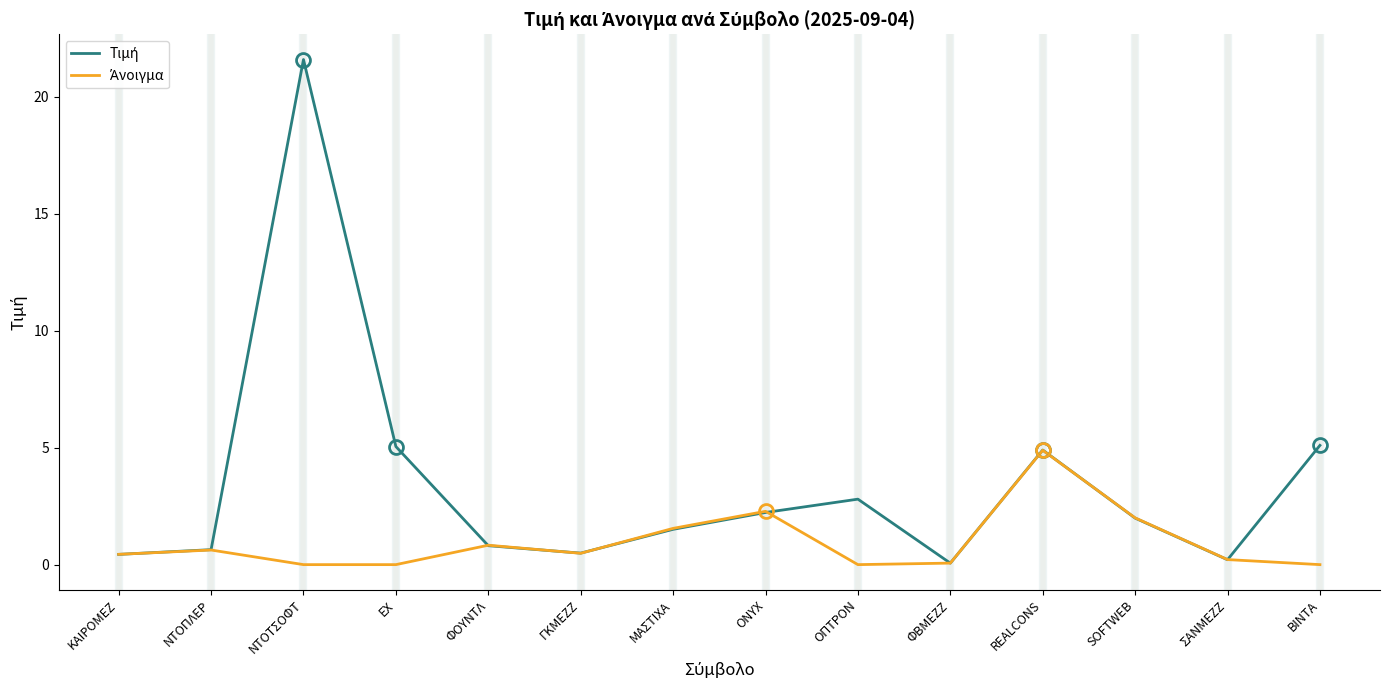

Which category has the highest value across all series?

ΝΤΟΤΣΟΦΤ